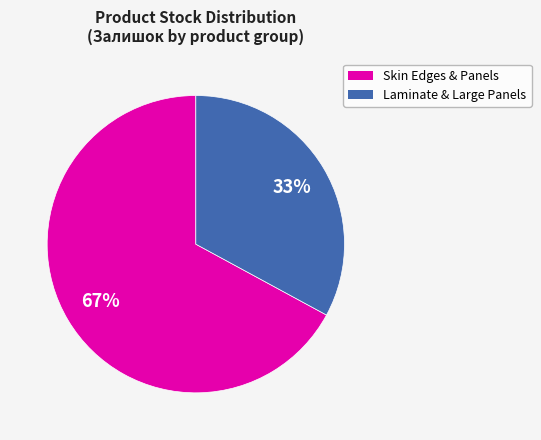

To the nearest percent, what is the difference between the largest and smallest slice percentages?

34%